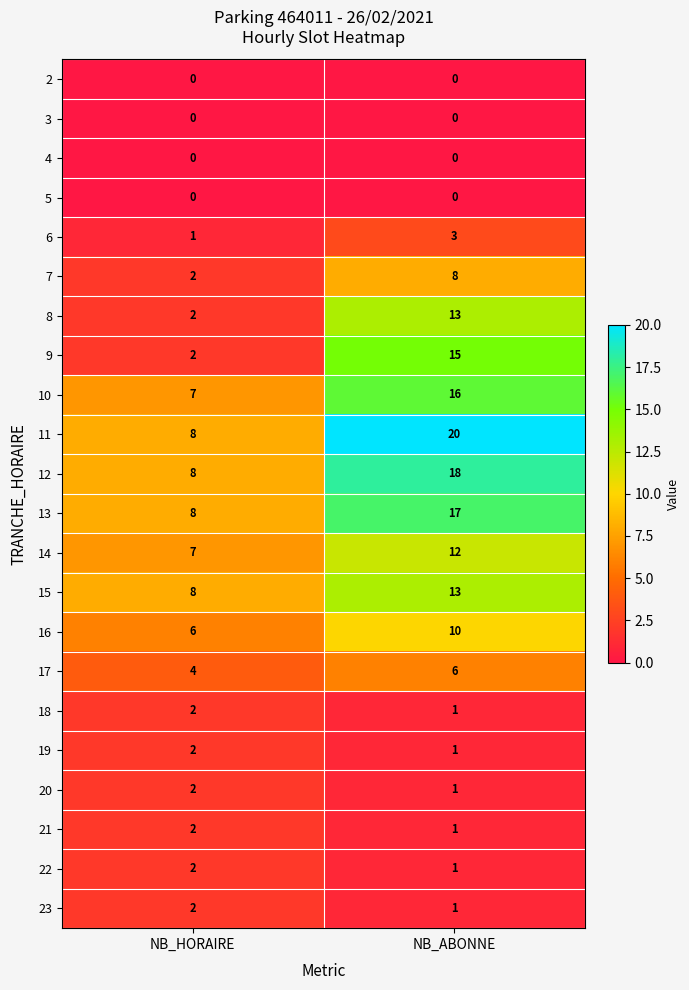

Rank the categories by 14 value from highest to lowest.

NB_ABONNE, NB_HORAIRE